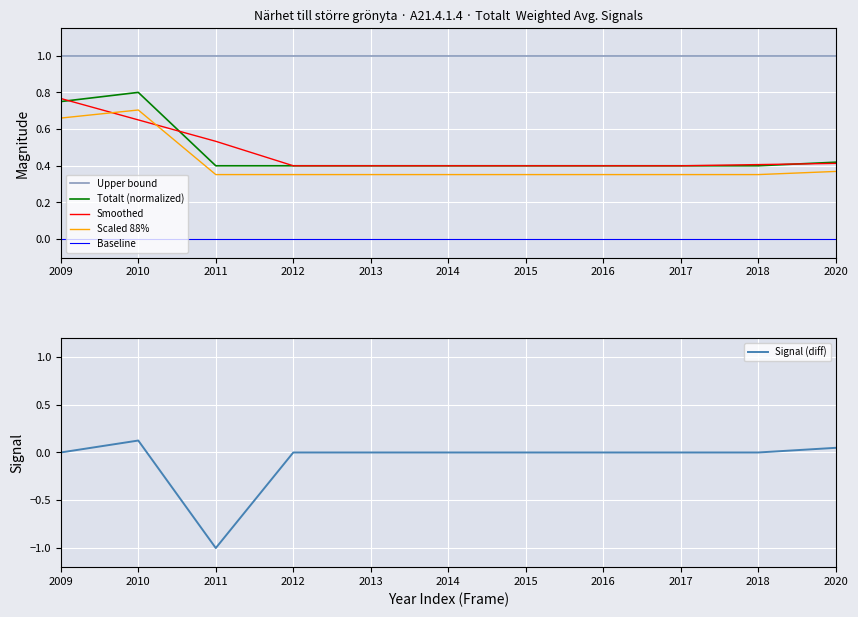

Which category has the highest value across all series?

2010